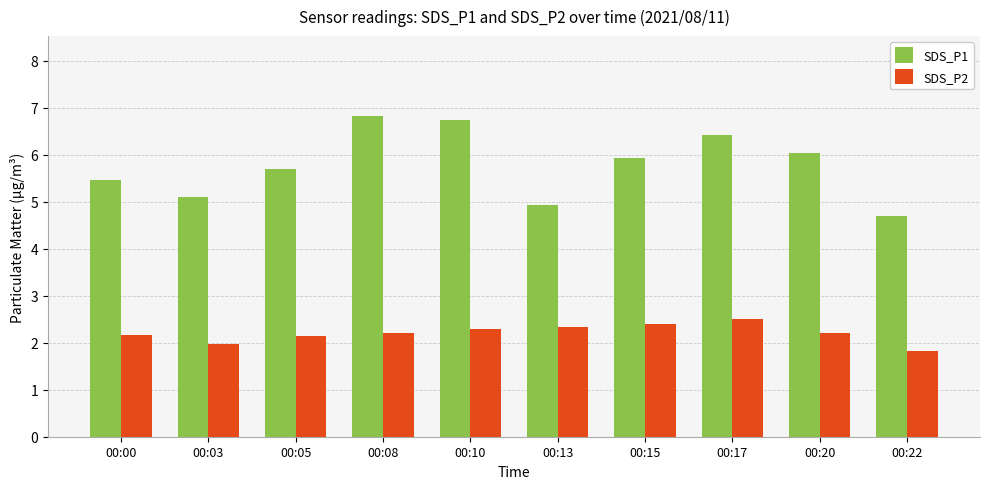

At which label does SDS_P2 first exceed 2?

00:00